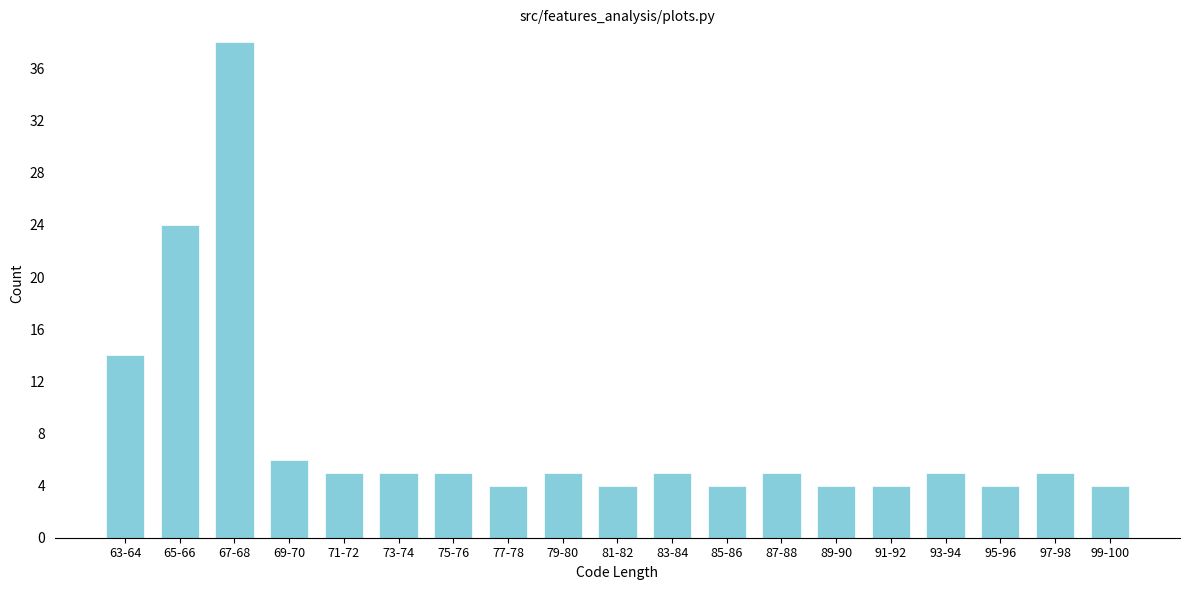

Reading left to right, what are all the values shown in this chart?

14	24	38	6	5	5	5	4	5	4	5	4	5	4	4	5	4	5	4